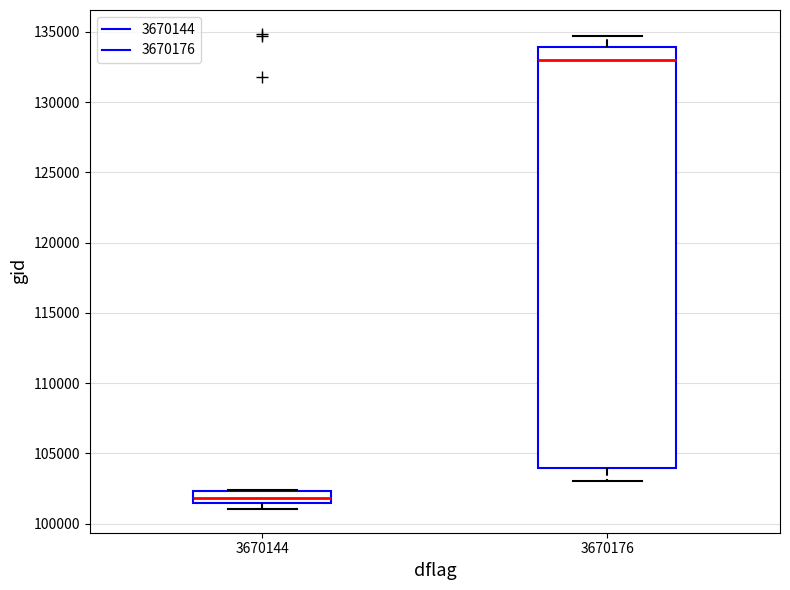

Where does the upper whisker of the box at x = 3670176 end on the y-axis? The values are not printed on the chart, so give them approximately, as read against the axis.

134500